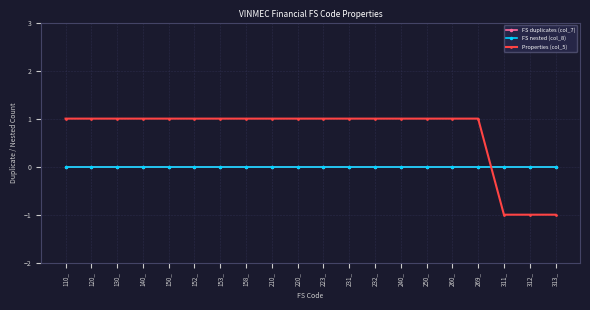

True or false: FS duplicates (col_7) has more than 2 points higher than both neighbors.

False